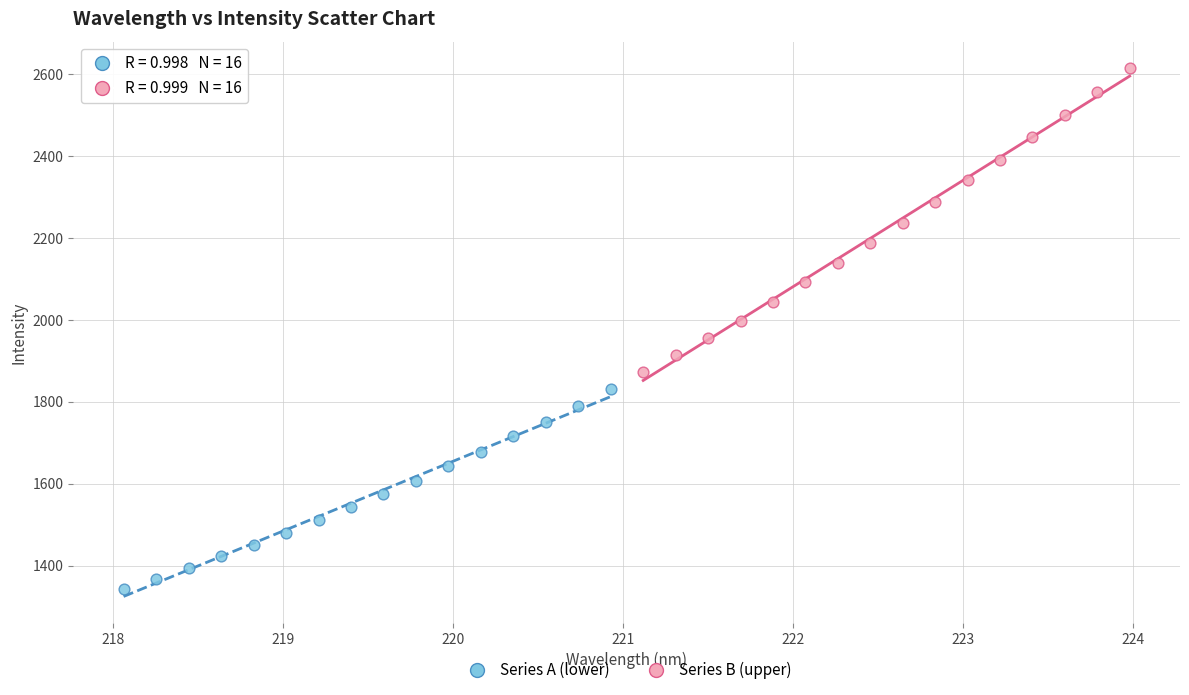

Which series reaches the maximum Y coordinate?

Series B (upper)